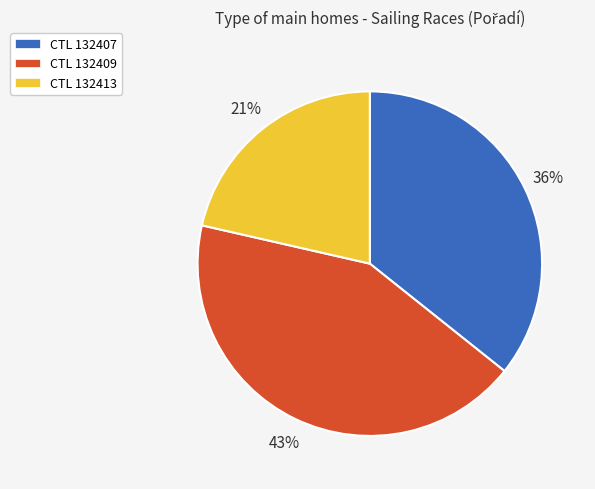

To the nearest percent, what percentage of the pie is CTL 132409?

43%